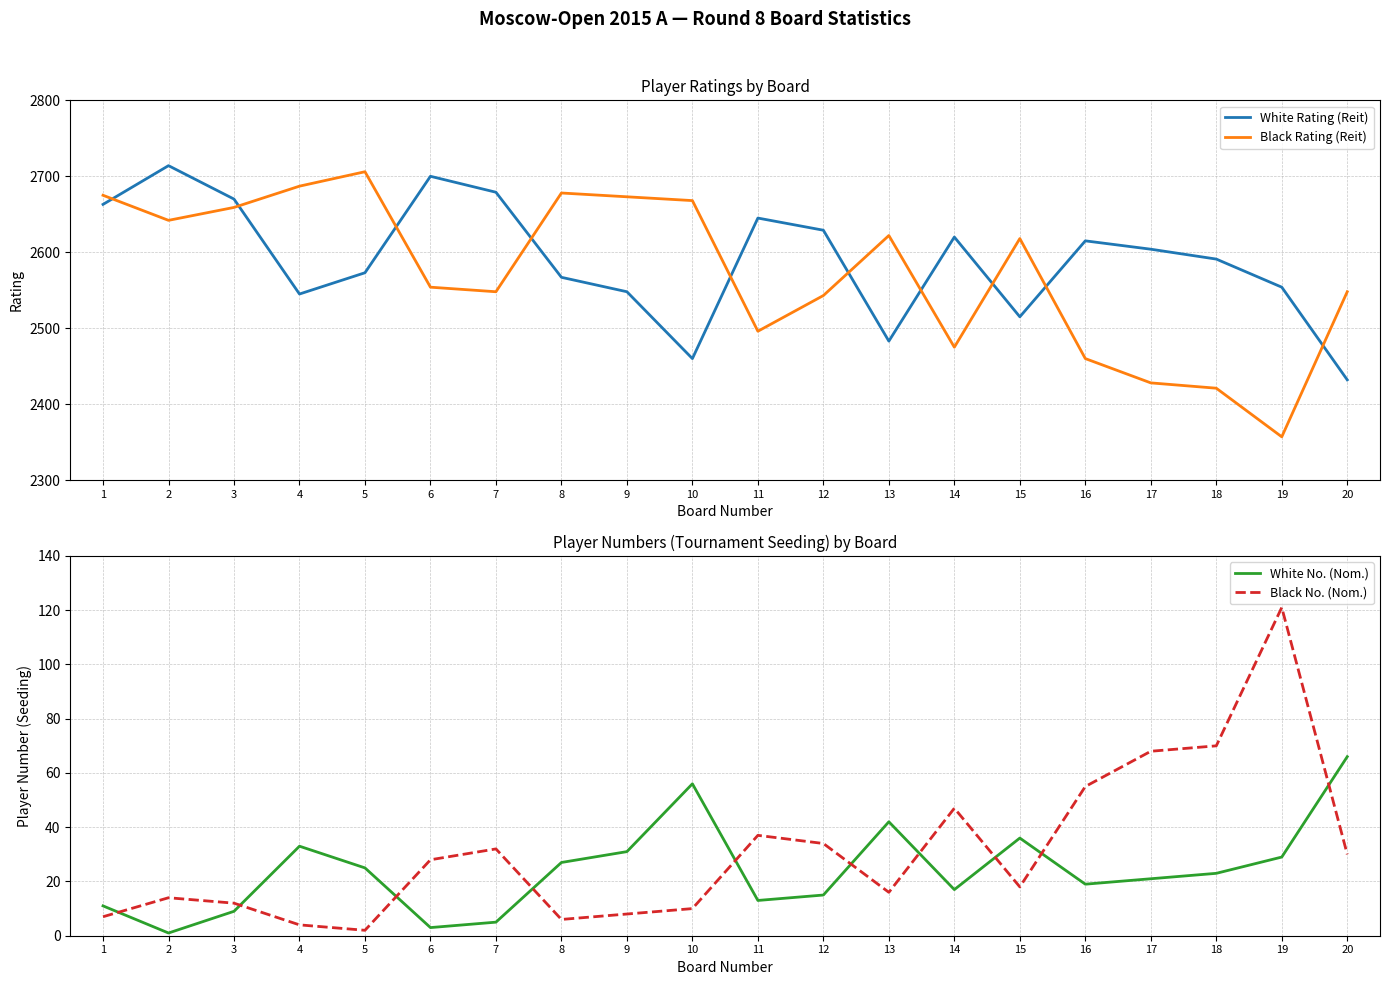

Is the value of White Rating (Reit) at 18 greater than the value of Black Rating (Reit) at 10?

No